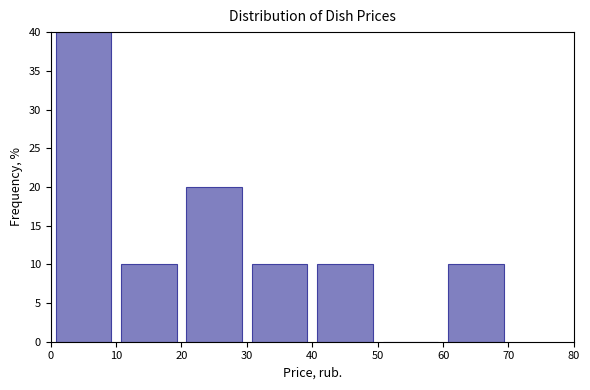

What is the height of the bar covering 60 to 70 on the x-axis? The values are not printed on the chart, so give them approximately, as read against the axis.

10